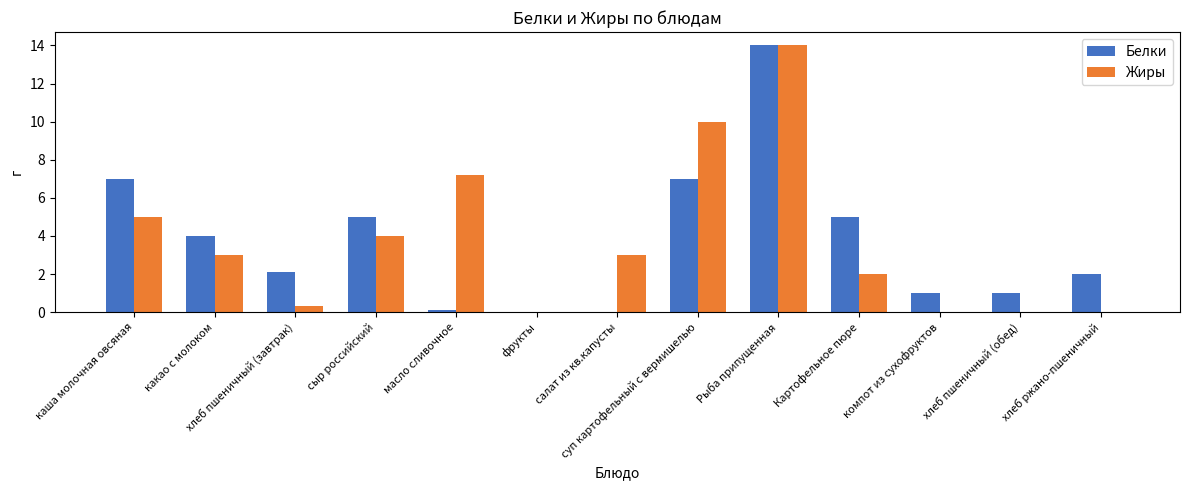

What is the difference between the Жиры values at Рыба припущенная and суп картофельный с вермишелью?

4.0